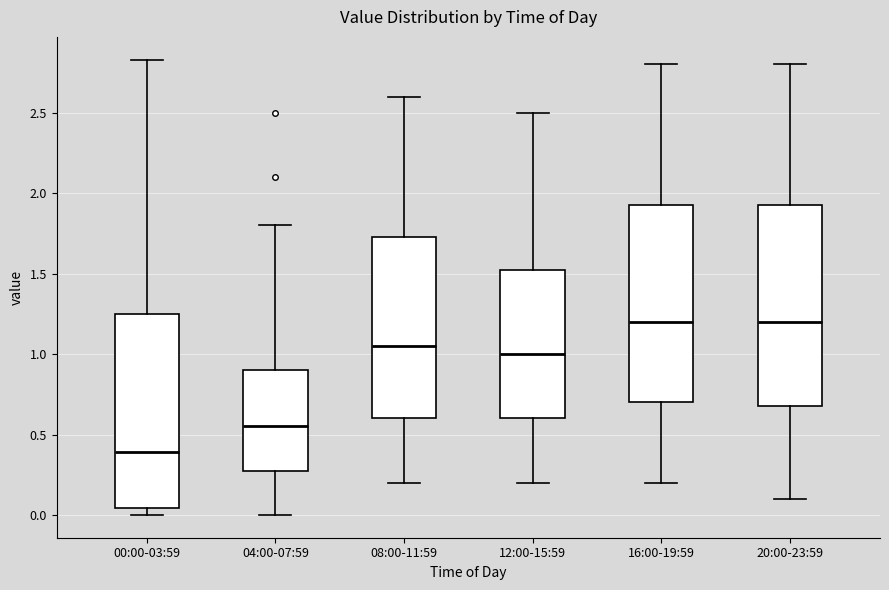

Reading left to right, read every box against the y-axis: the position of its median line, the range the box covers, and the ends of its whiskers. The values are not printed on the chart, so give them approximately, as read against the axis.

00:00-03:59: median 0.40, box 0.05 to 1.25, whiskers 0.00 to 2.85
04:00-07:59: median 0.55, box 0.30 to 0.90, whiskers 0.00 to 1.80
08:00-11:59: median 1.05, box 0.60 to 1.75, whiskers 0.20 to 2.60
12:00-15:59: median 1.00, box 0.60 to 1.55, whiskers 0.20 to 2.50
16:00-19:59: median 1.20, box 0.70 to 1.95, whiskers 0.20 to 2.80
20:00-23:59: median 1.20, box 0.70 to 1.95, whiskers 0.10 to 2.80